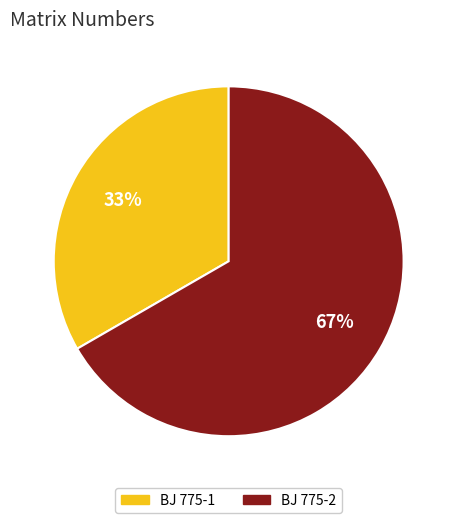

How many segments does this pie chart have?

2